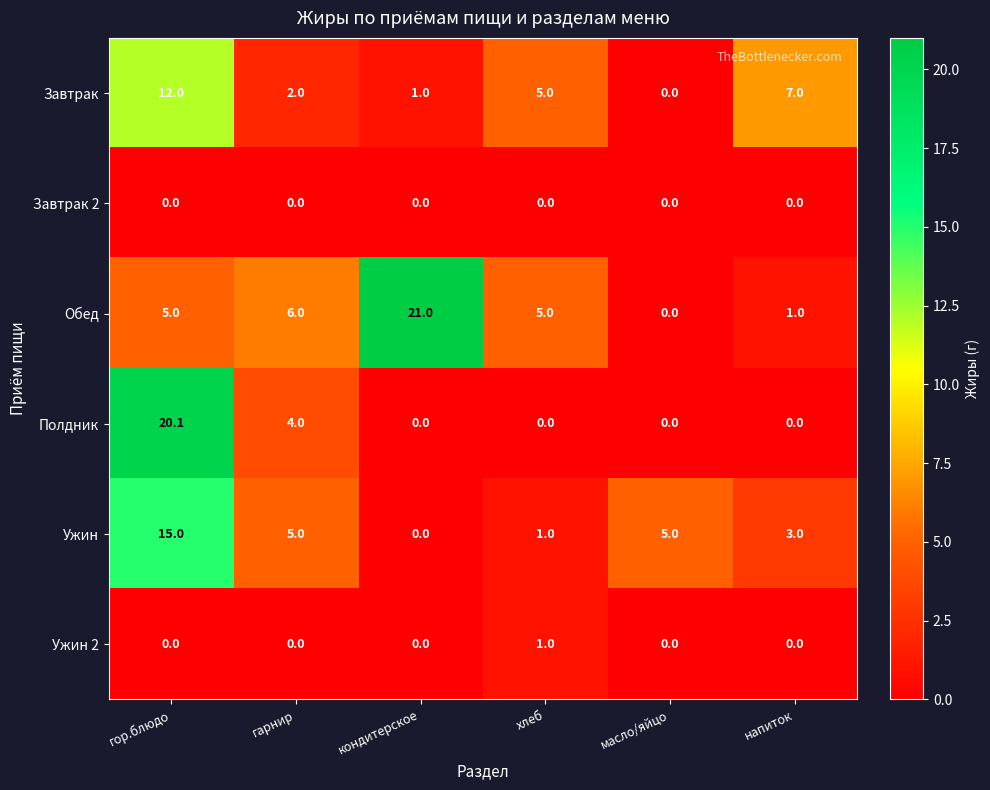

Rank the series by their maximum value, from highest to lowest.

Обед, Полдник, Ужин, Завтрак, Ужин 2, Завтрак 2